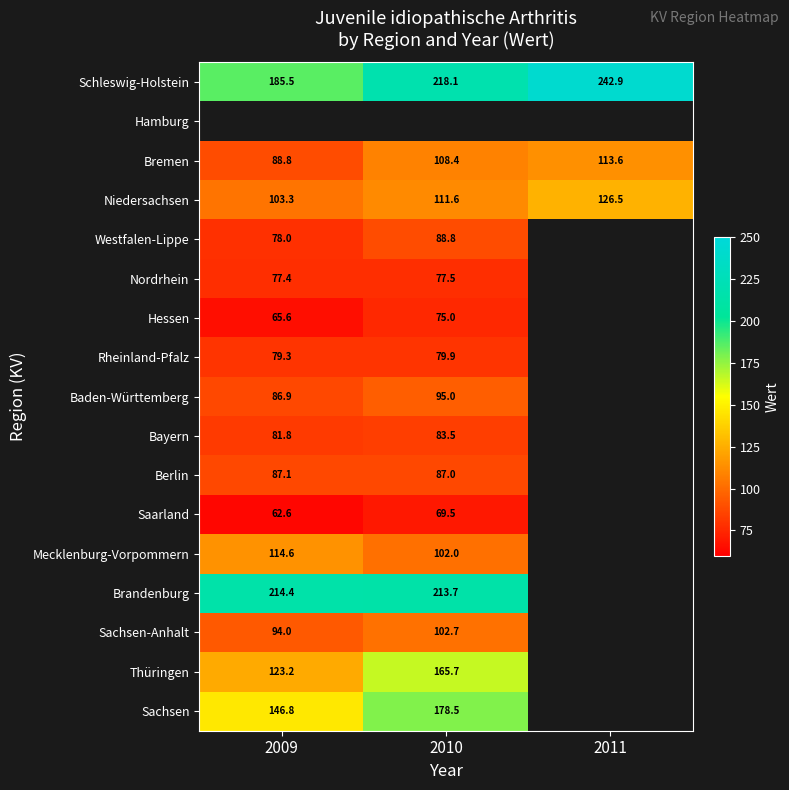

True or false: Sachsen has a value of 178.5 at 2010.

True